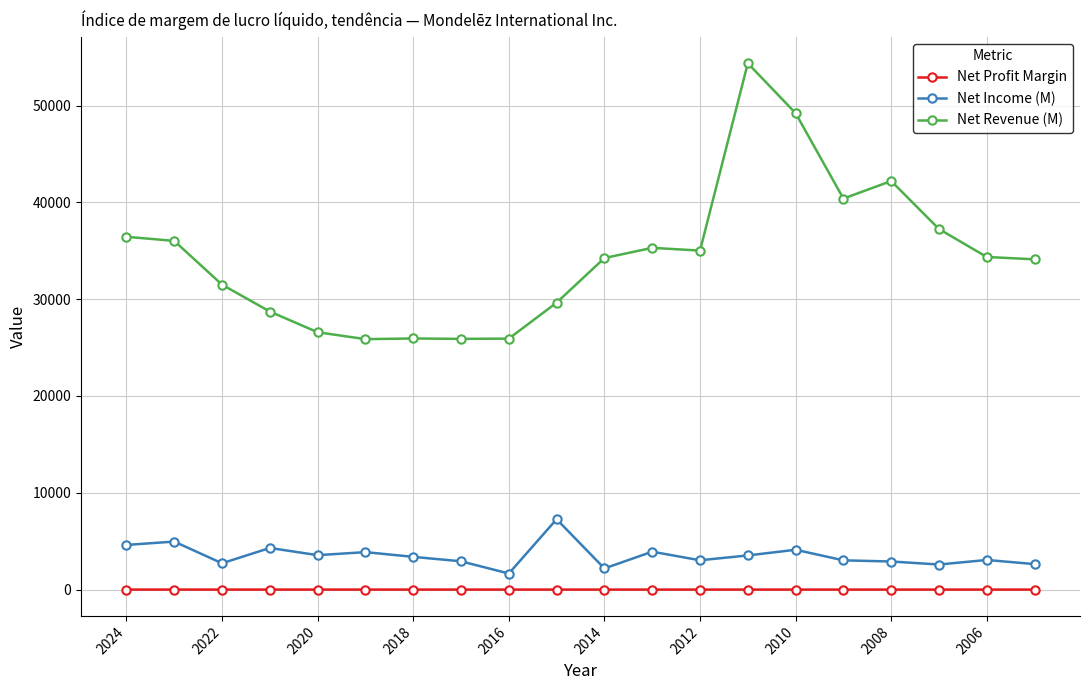

What is the difference between the second highest and minimum values in the Net Income (M) series?

3300.0